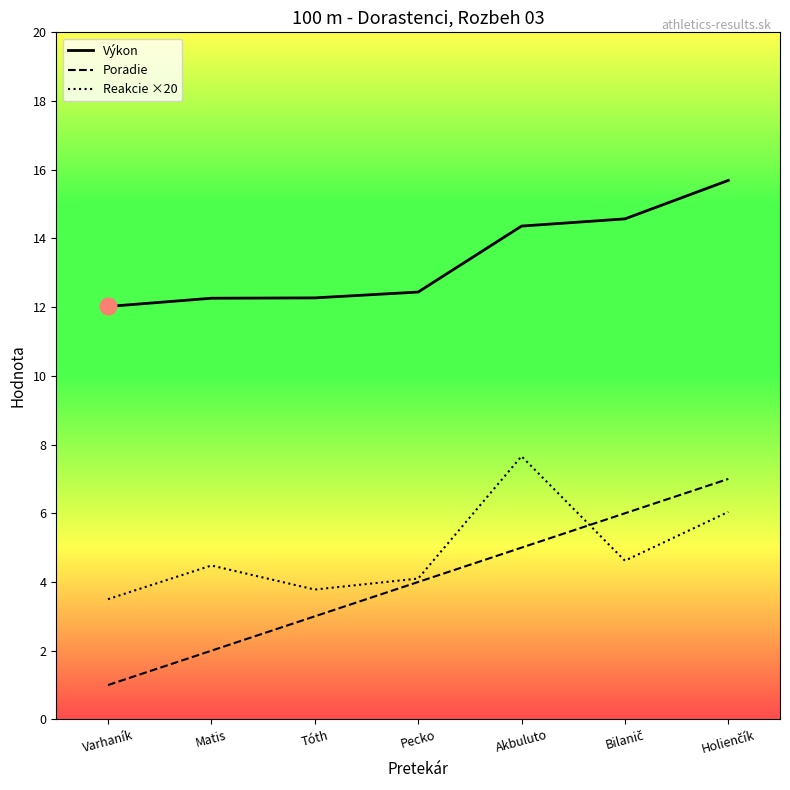

Reading right to left, list all the values displayed in this chart.

Výkon: 15.7	14.6	14.4	12.4	12.3	12.3	12.0
Poradie: 7.0	6.0	5.0	4.0	3.0	2.0	1.0
Reakcie ×20: 6.0	4.6	7.7	4.1	3.8	4.5	3.5